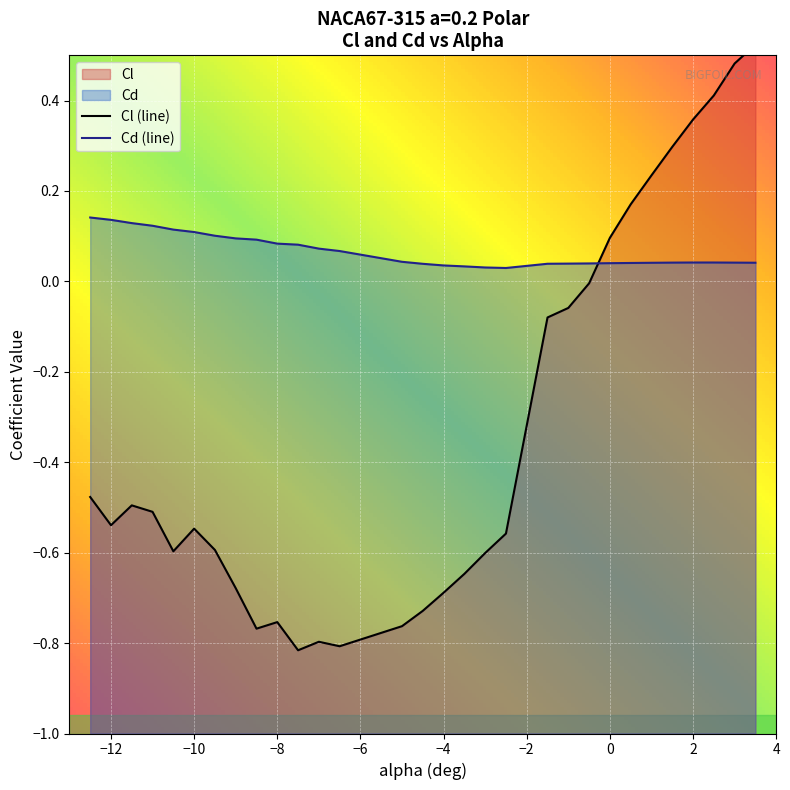

Which series has the largest range (max minus min)?

Cl